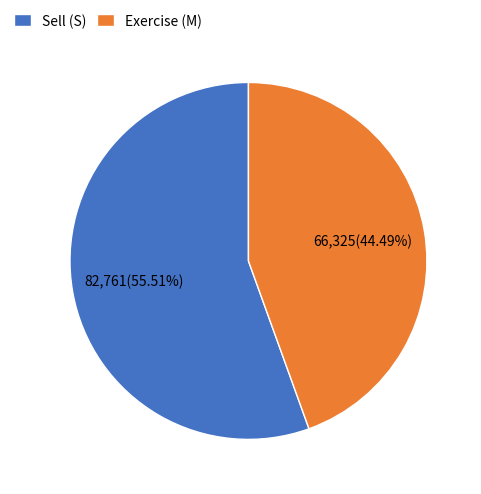

Combined, do Sell (S) and Exercise (M) account for over 50%?

Yes